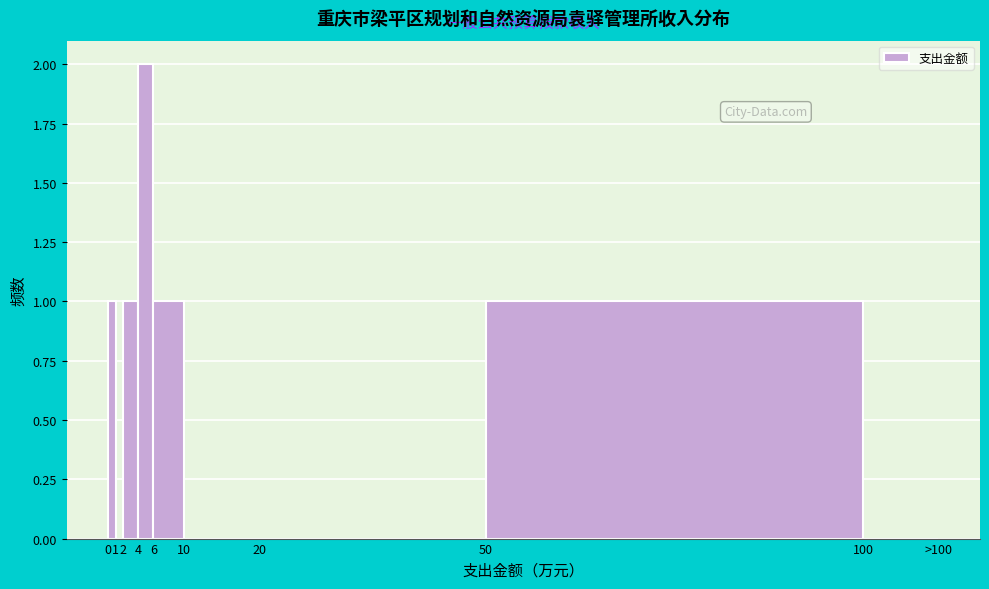

Reading right to left, transcribe all the data shown in this chart.

100=0	50=1	20=0	10=0	6=1	4=2	2=1	1=0	0=1